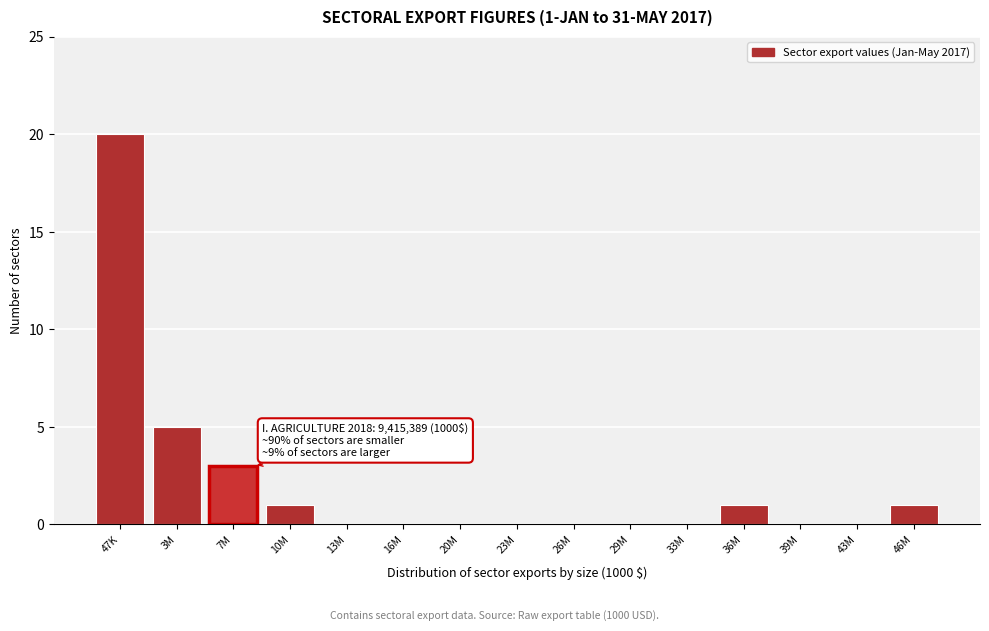

Reading left to right, transcribe all the data shown in this chart.

47K=20	3M=5	7M=3	10M=1	13M=0	16M=0	20M=0	23M=0	26M=0	29M=0	33M=0	36M=1	39M=0	43M=0	46M=1